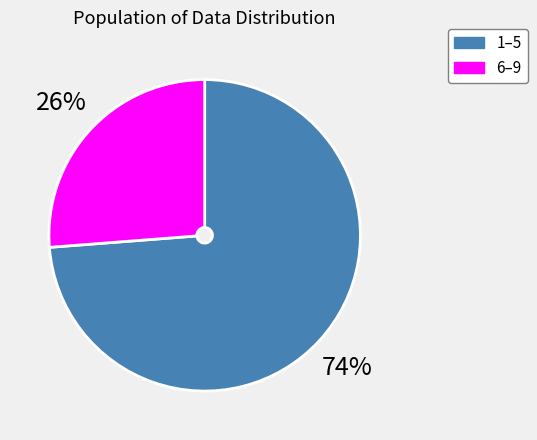

How many segments does this pie chart have?

2